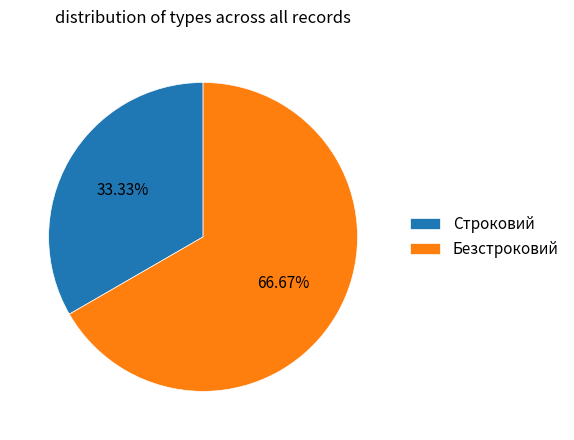

Which has a higher value, Безстроковий or Строковий?

Безстроковий